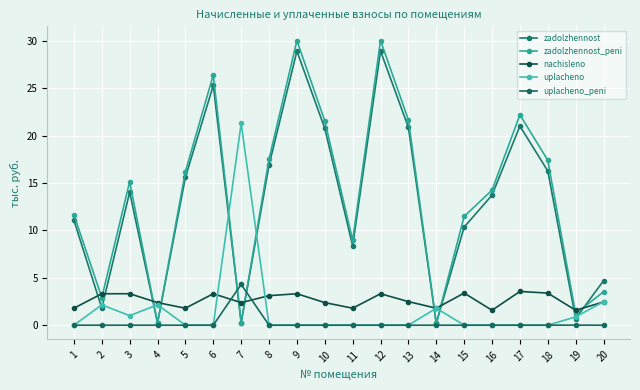

Where is uplacheno_peni nearest to the value 2?

19